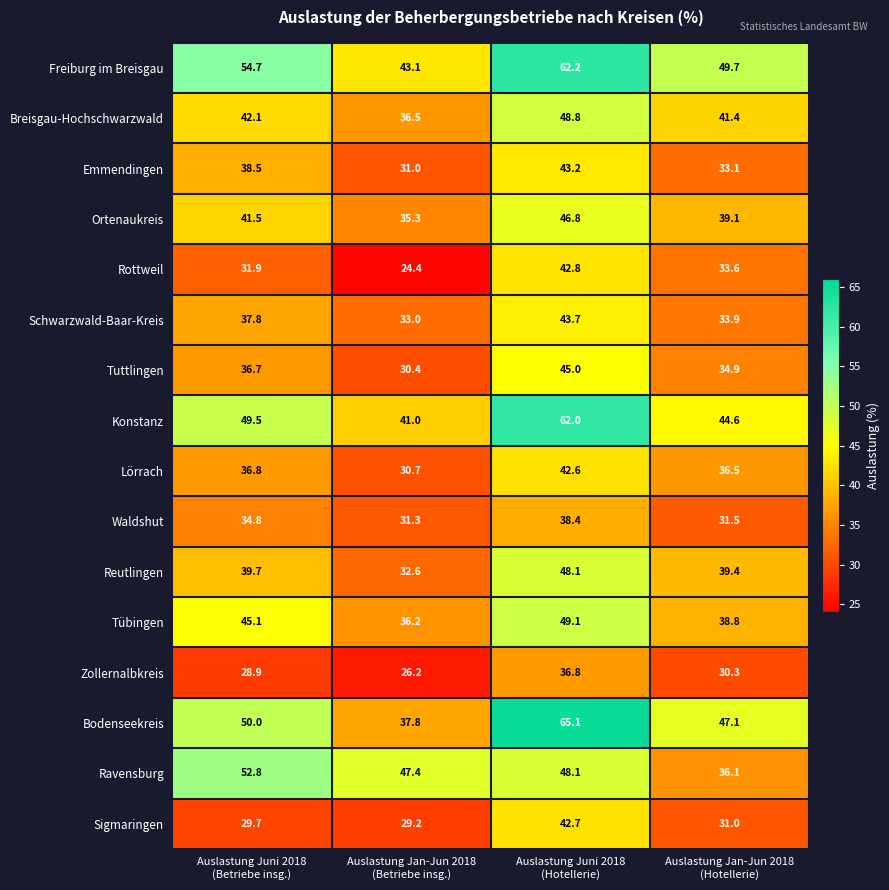

Count the number of categories in the chart.

4